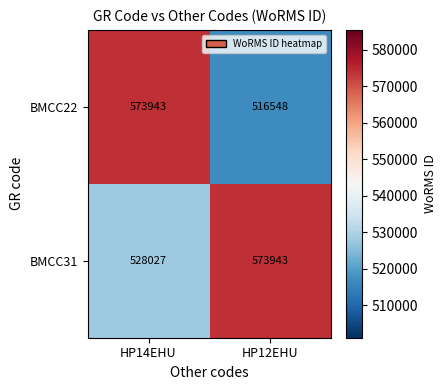

What is the greatest value displayed?

573943